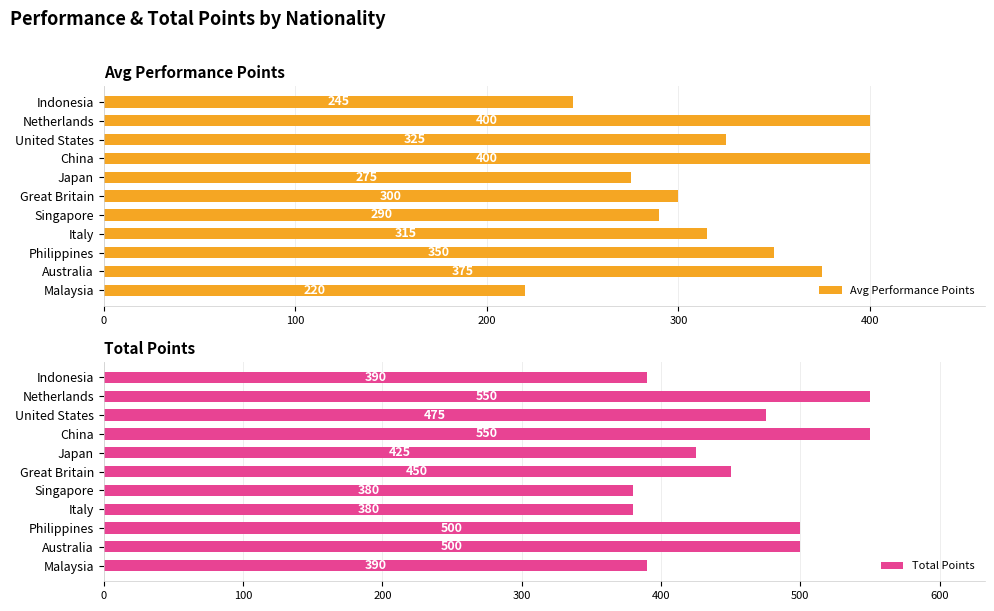

List the series in order of their peak value, highest first.

Total Points, Avg Performance Points